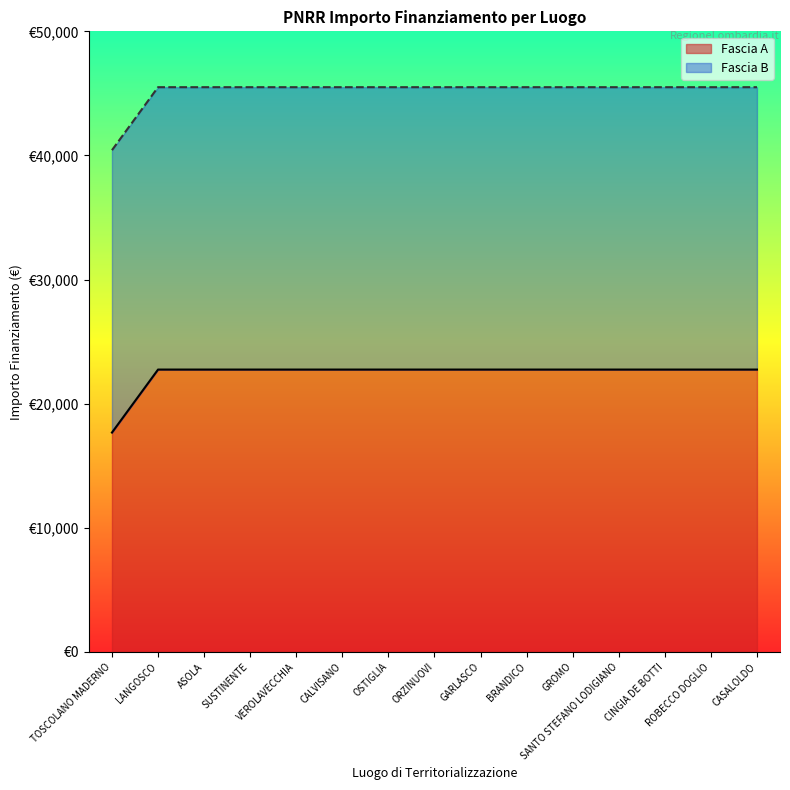

How many categories are shown in the chart?

15